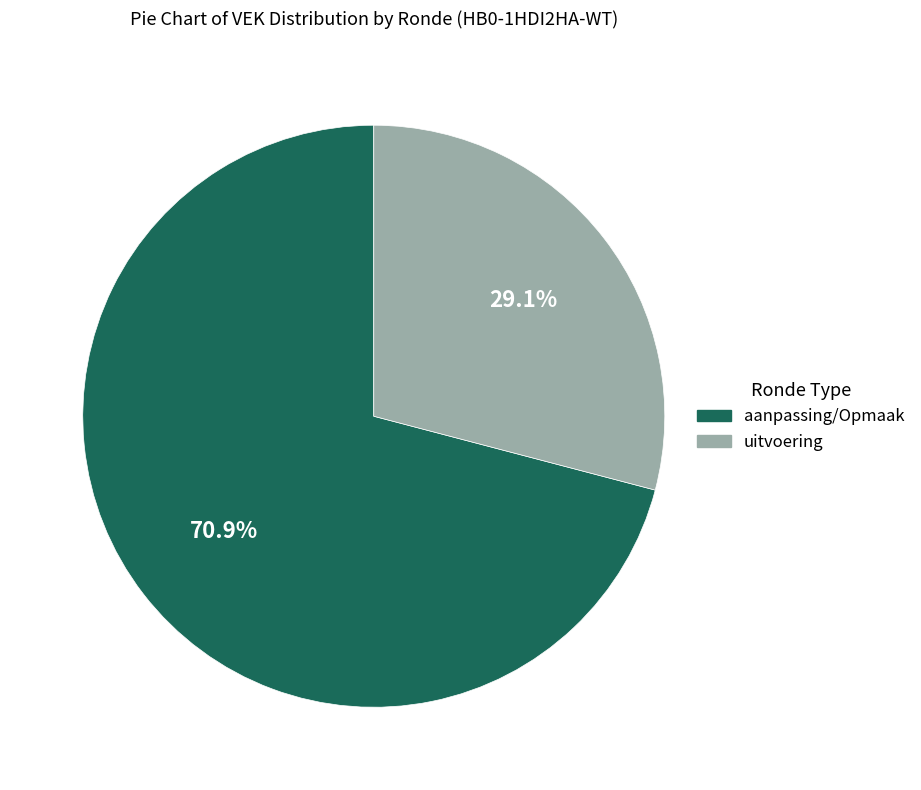

Is there a majority slice in this chart?

Yes